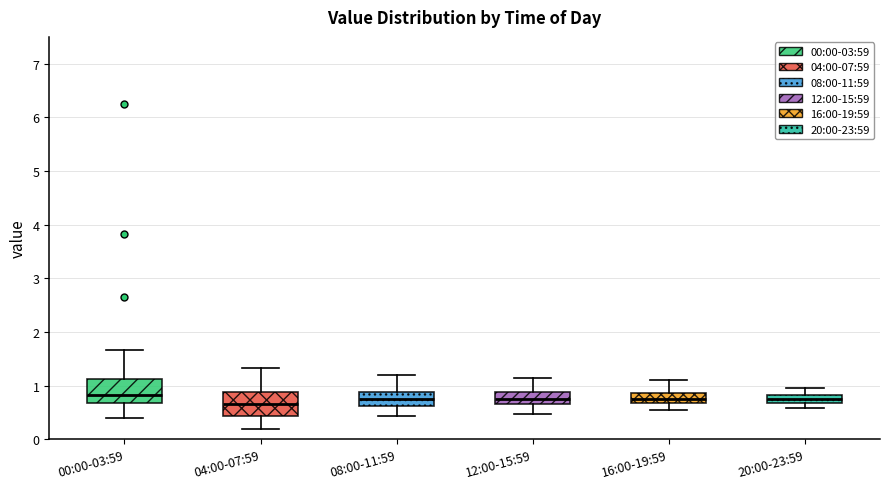

Reading left to right, transcribe this box plot: for each box, give where its median line is, the range the box spans, and where its two whiskers end, as read against the y-axis. The values are not printed on the chart, so give them approximately, as read against the axis.

00:00-03:59: median 0.8, box 0.7 to 1.1, whiskers 0.4 to 1.7
04:00-07:59: median 0.7, box 0.4 to 0.9, whiskers 0.2 to 1.3
08:00-11:59: median 0.8, box 0.6 to 0.9, whiskers 0.4 to 1.2
12:00-15:59: median 0.8, box 0.7 to 0.9, whiskers 0.5 to 1.2
16:00-19:59: median 0.8, box 0.7 to 0.9, whiskers 0.6 to 1.1
20:00-23:59: median 0.8 (inside the box), box 0.7 to 0.8, whiskers 0.6 to 1.0